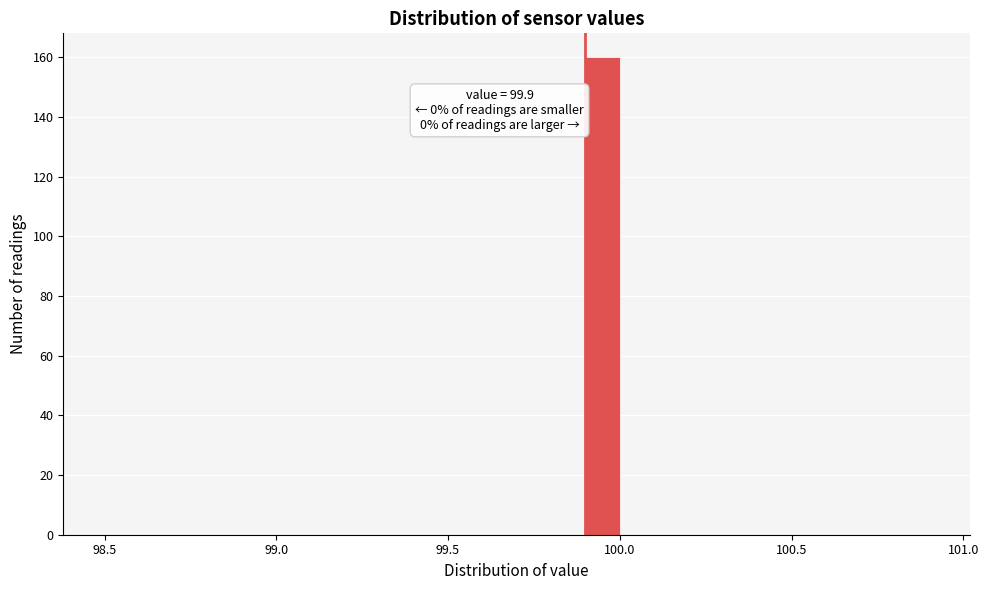

Around what value on the x-axis is the tallest bar? Give the approximate position of its centre, as read against the axis.

99.95